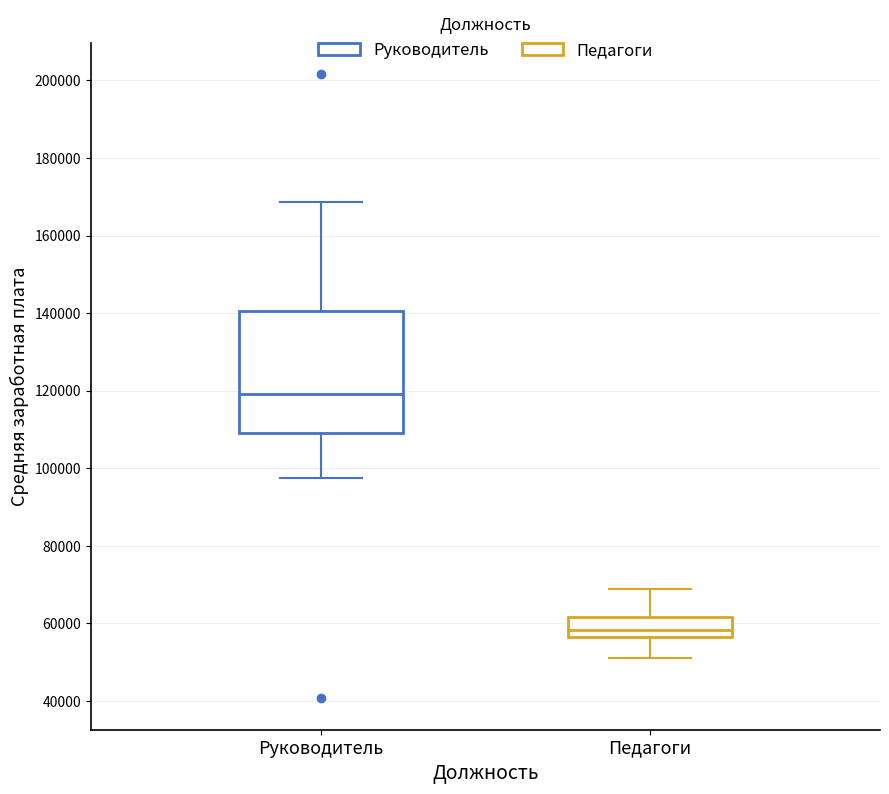

Which box's median line is the highest?

Руководитель